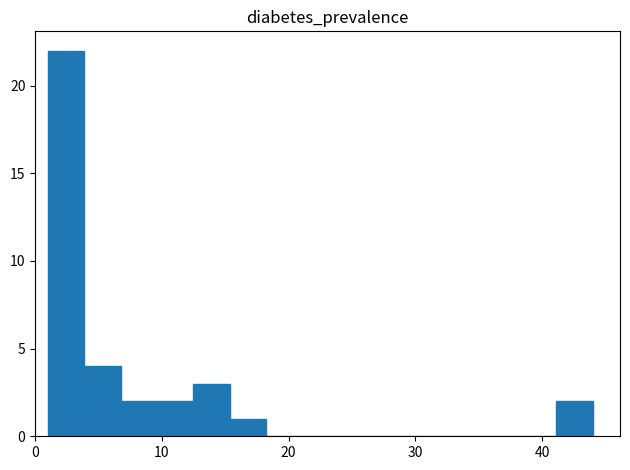

Around what value on the x-axis is the tallest bar? Give the approximate position of its centre, as read against the axis.

2